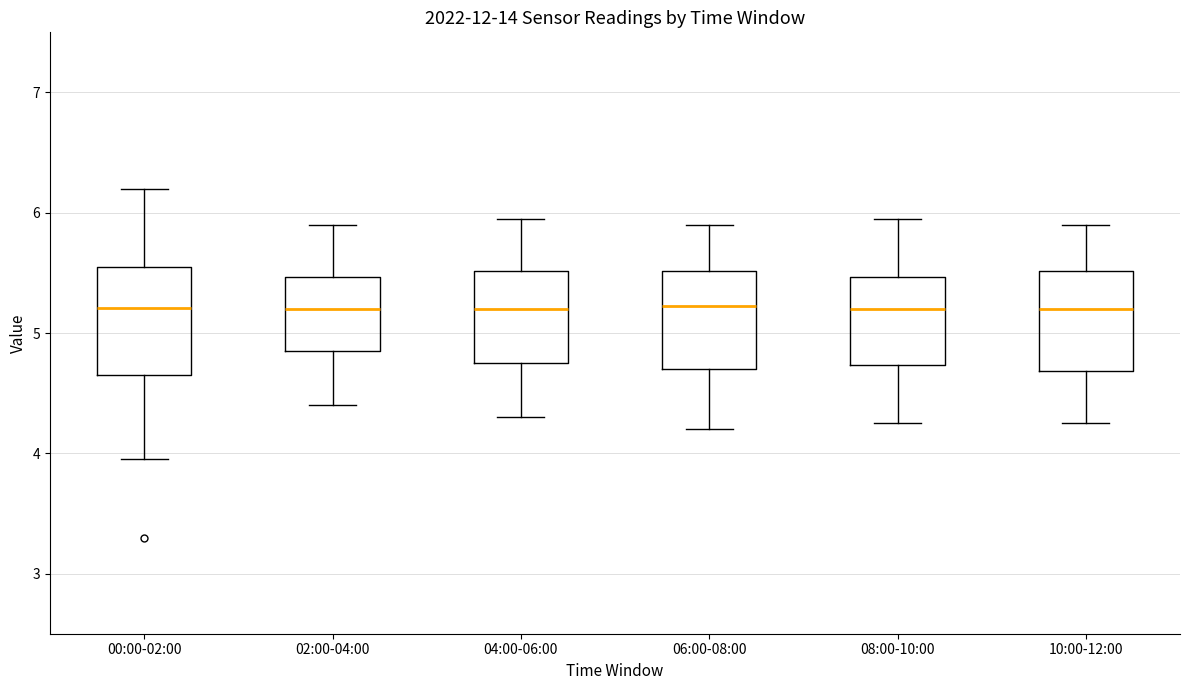

Reading left to right, read every box against the y-axis: the position of its median line, the range the box covers, and the ends of its whiskers. The values are not printed on the chart, so give them approximately, as read against the axis.

00:00-02:00: median 5.2, box 4.7 to 5.6, whiskers 4.0 to 6.2
02:00-04:00: median 5.2, box 4.9 to 5.5, whiskers 4.4 to 5.9
04:00-06:00: median 5.2, box 4.8 to 5.5, whiskers 4.3 to 6.0
06:00-08:00: median 5.2, box 4.7 to 5.5, whiskers 4.2 to 5.9
08:00-10:00: median 5.2, box 4.7 to 5.5, whiskers 4.3 to 6.0
10:00-12:00: median 5.2, box 4.7 to 5.5, whiskers 4.3 to 5.9